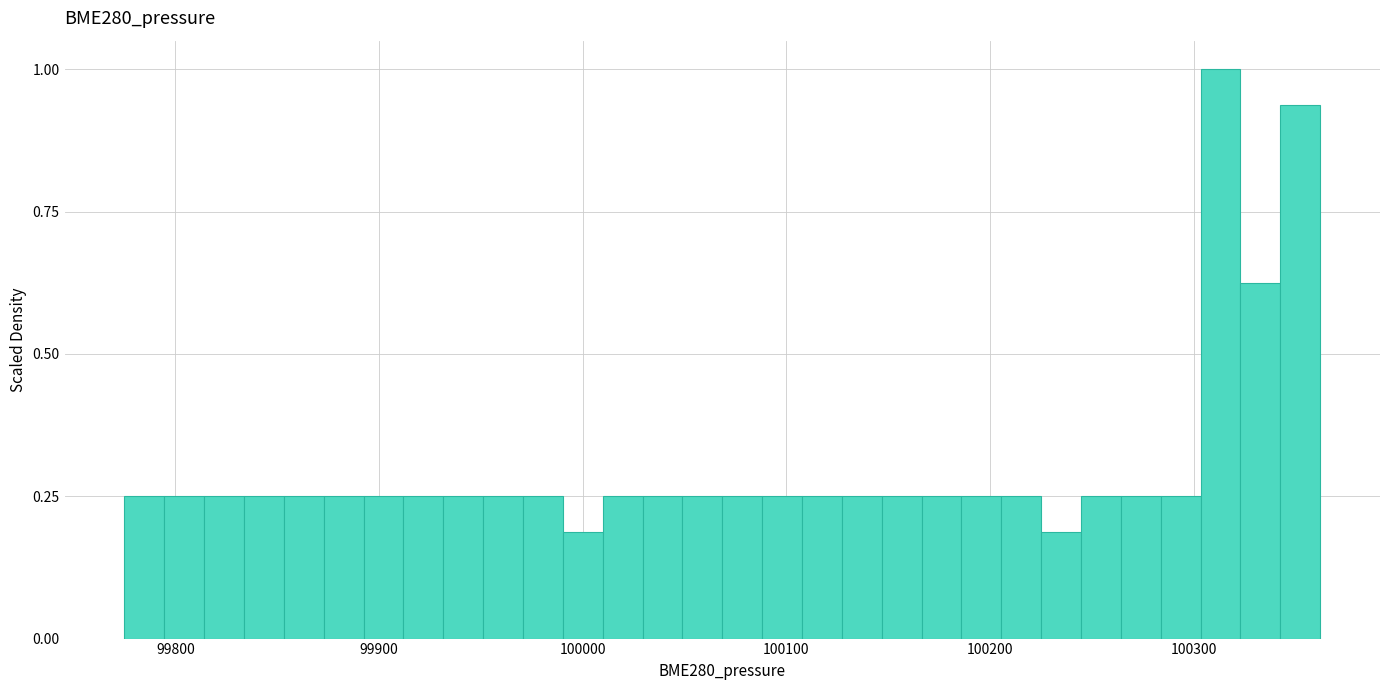

Around what value on the x-axis is the tallest bar? Give the approximate position of its centre, as read against the axis.

100310